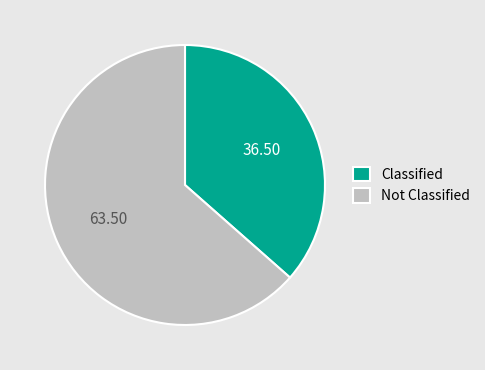

Do Not Classified and Classified together represent more than half of the pie?

Yes